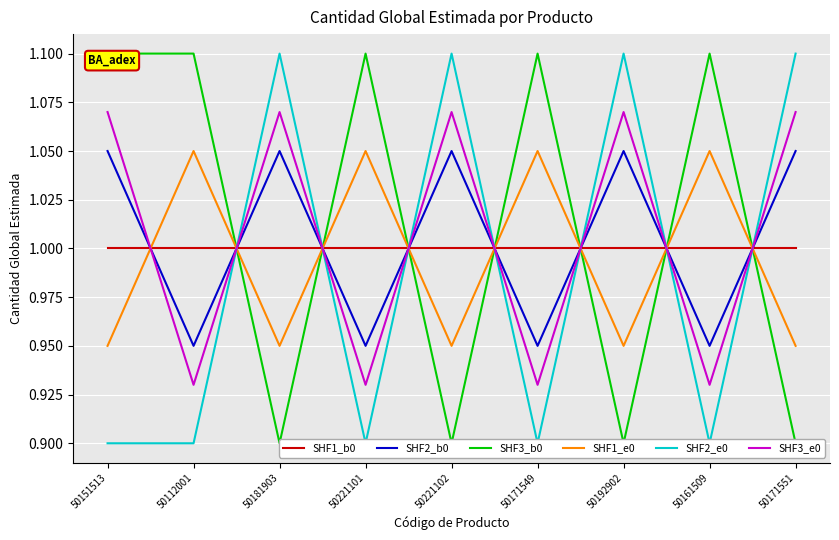

Which series changed the most between 50151513 and 50221101?

SHF3_e0